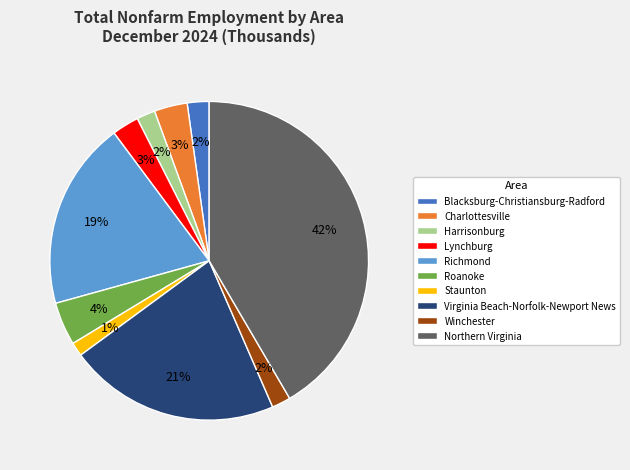

True or false: Harrisonburg accounts for 2% of the total.

True